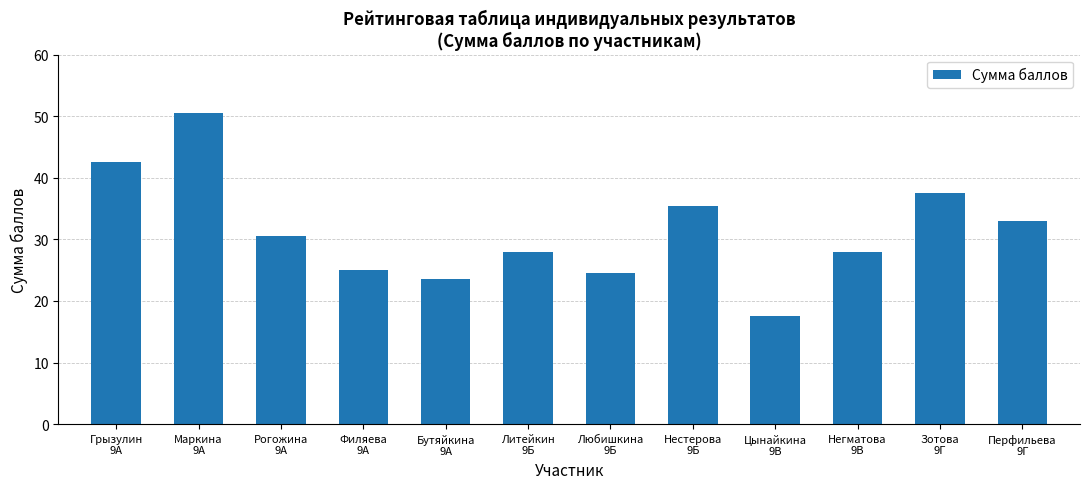

Which has a higher value, Перфильева
9Г or Маркина
9А?

Маркина
9А